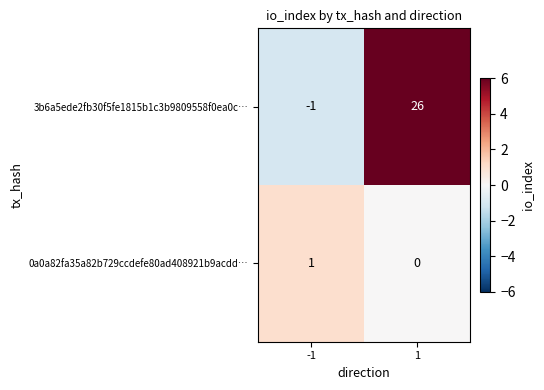

What is the sum of the 3b6a5ede2fb30f5fe1815b1c3b9809558f0ea0c… values at -1 and 1?

25